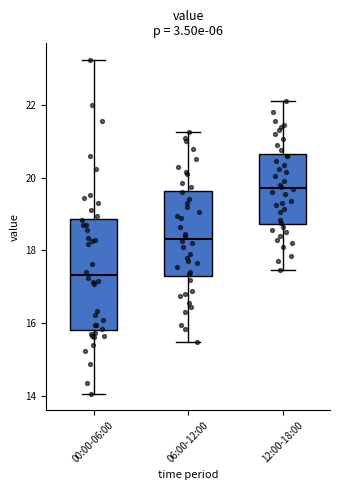

Where does the lower whisker of the box for 06:00-12:00 end on the y-axis? The values are not printed on the chart, so give them approximately, as read against the axis.

15.6